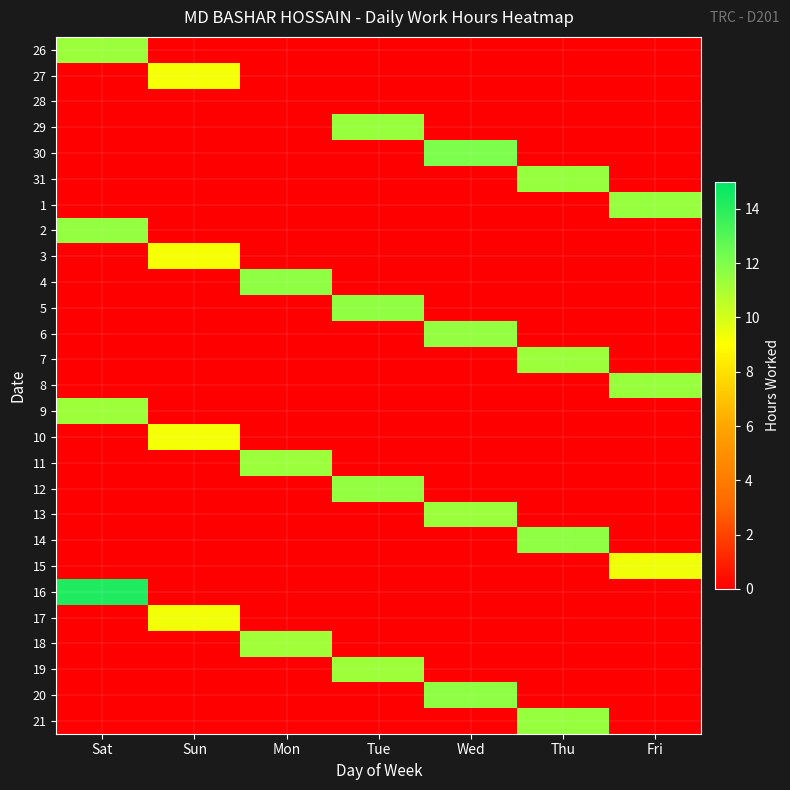

At which category is the sum across all series the highest?

Sat